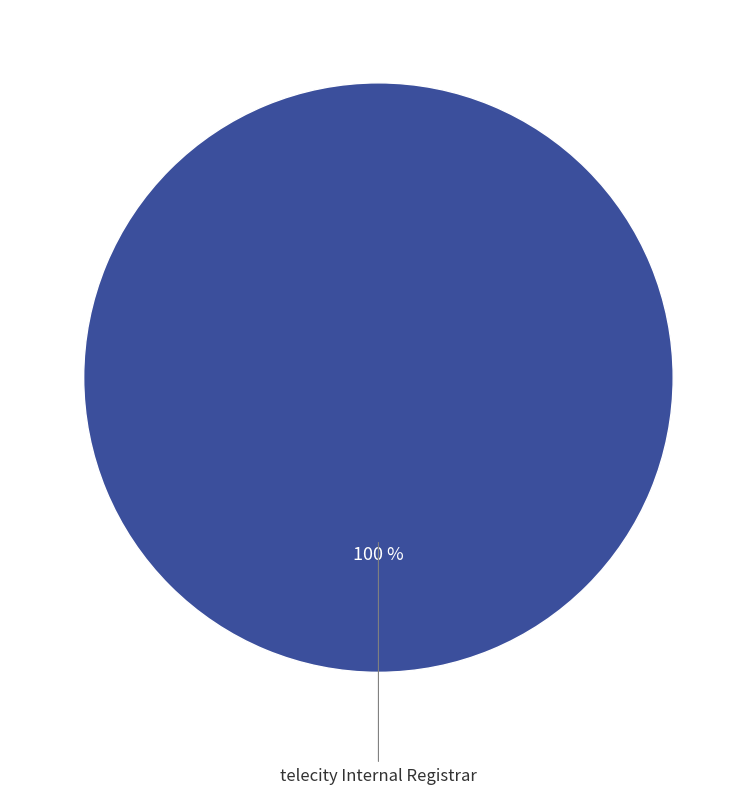

Is there a majority slice in this chart?

Yes